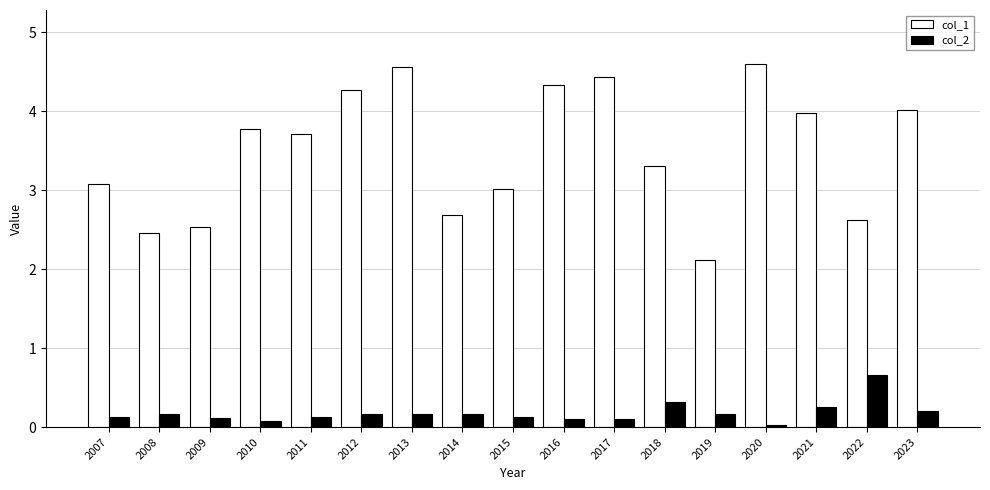

Which category has the lowest value in the col_1 series?

2019